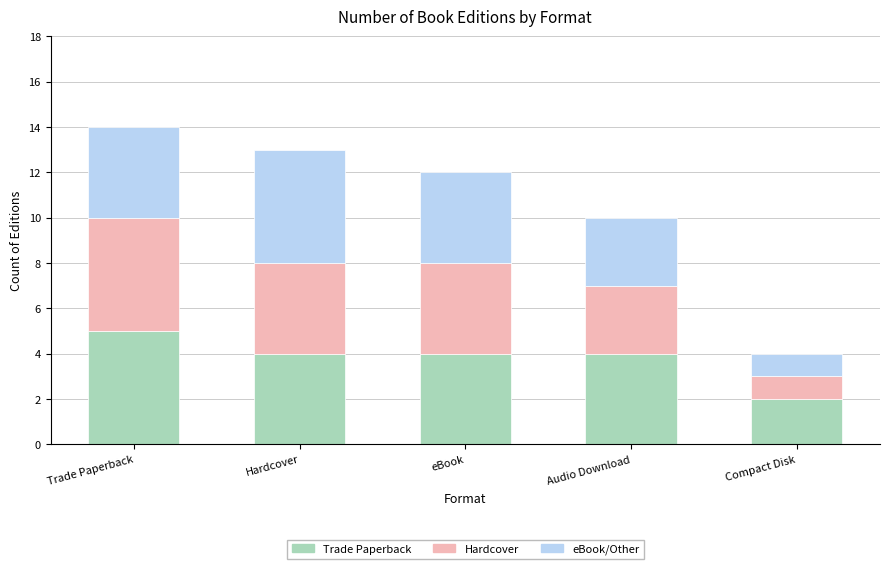

What is the total value across all series at Hardcover?

13